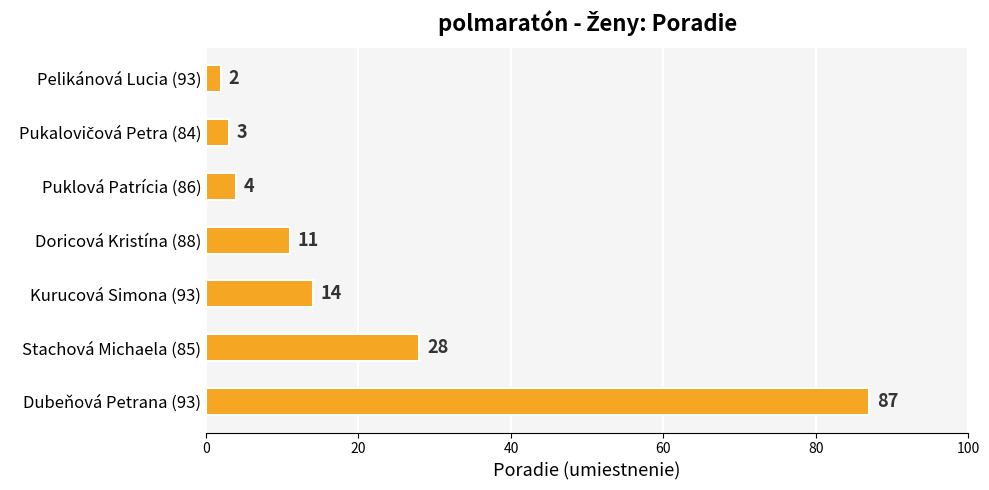

Are the bars horizontal?

Yes